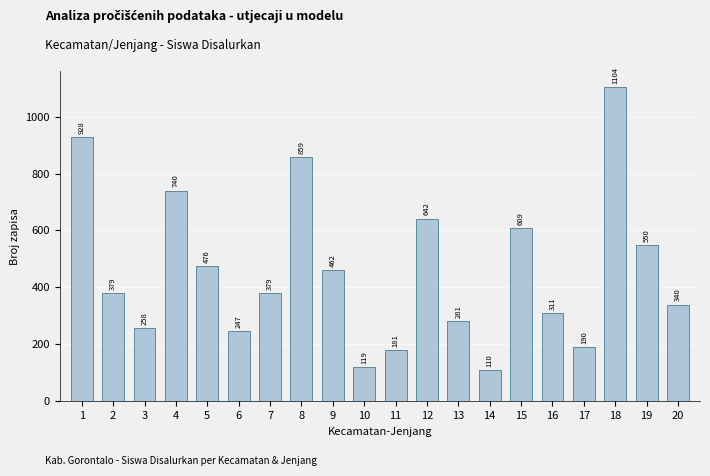

Reading left to right, list all the values displayed in this chart.

1=928	2=379	3=258	4=740	5=476	6=247	7=379	8=859	9=462	10=119	11=181	12=642	13=281	14=110	15=609	16=311	17=190	18=1104	19=550	20=340